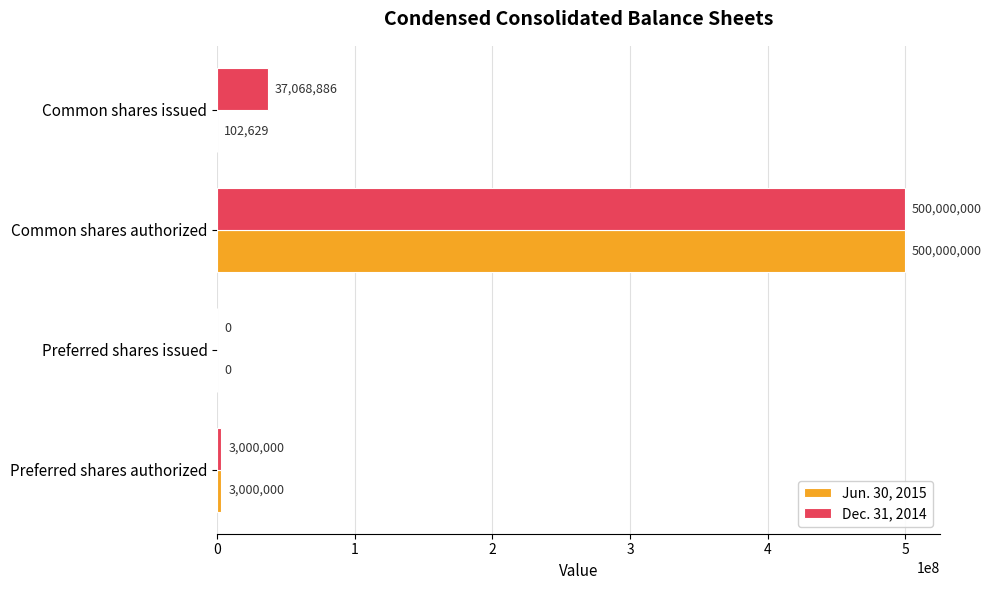

What is the sum of all Dec. 31, 2014 values?

540068886